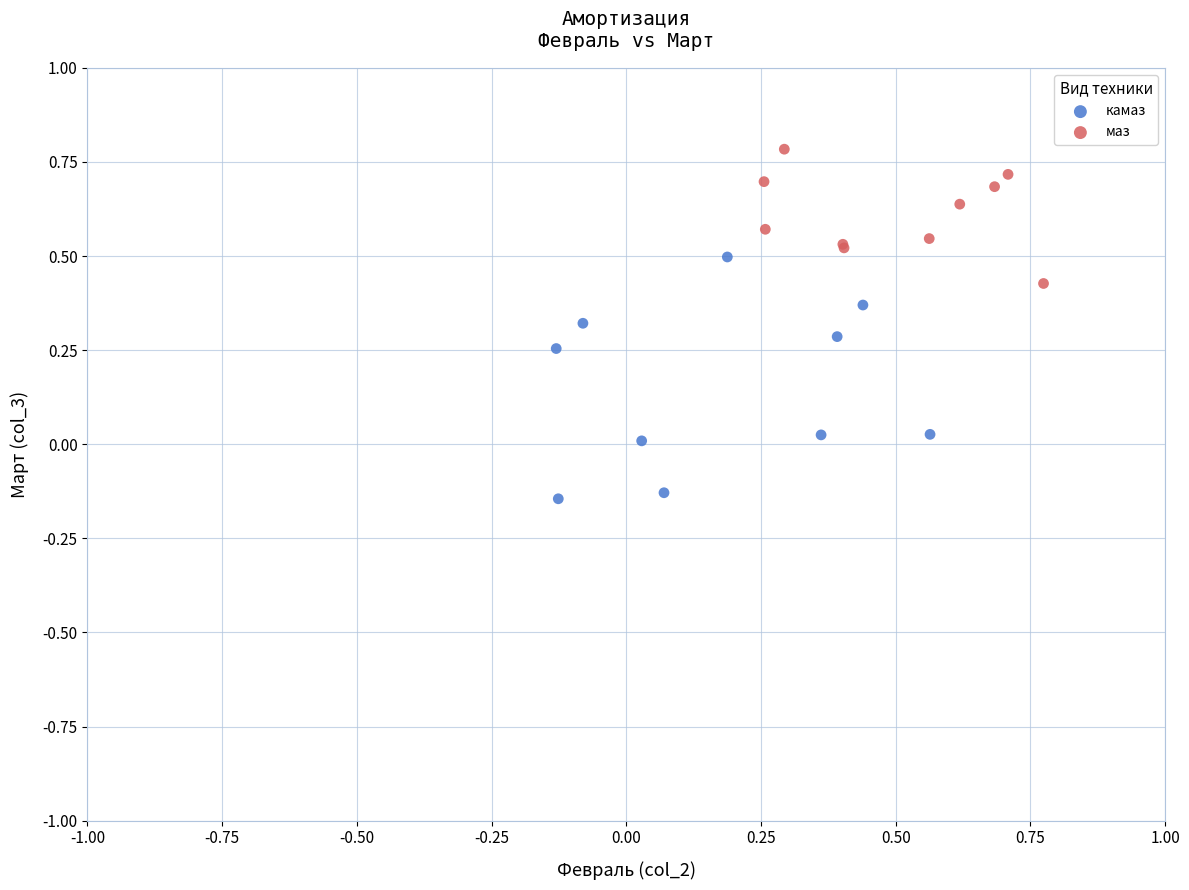

Which series reaches the maximum Y coordinate?

маз